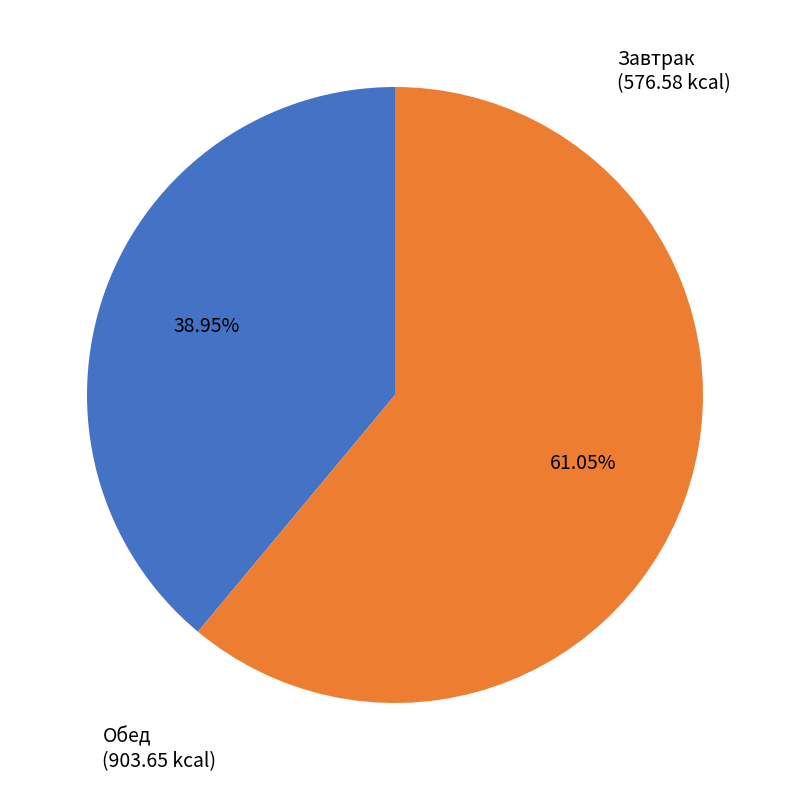

What is the smallest slice in the pie chart?

Завтрак